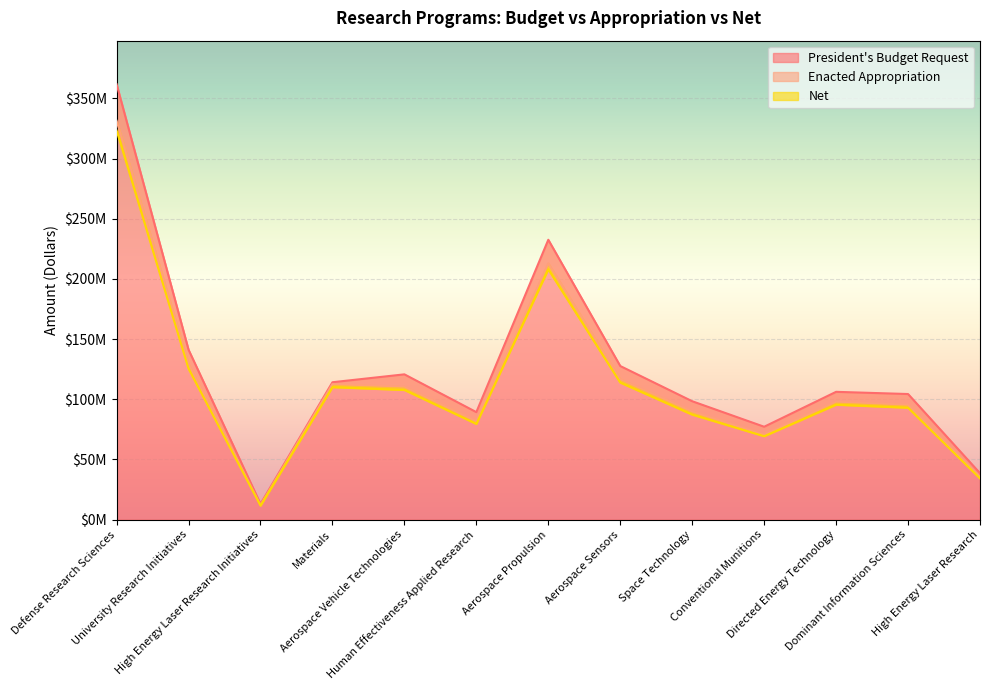

What is the total value across all series at Conventional Munitions?

217049090